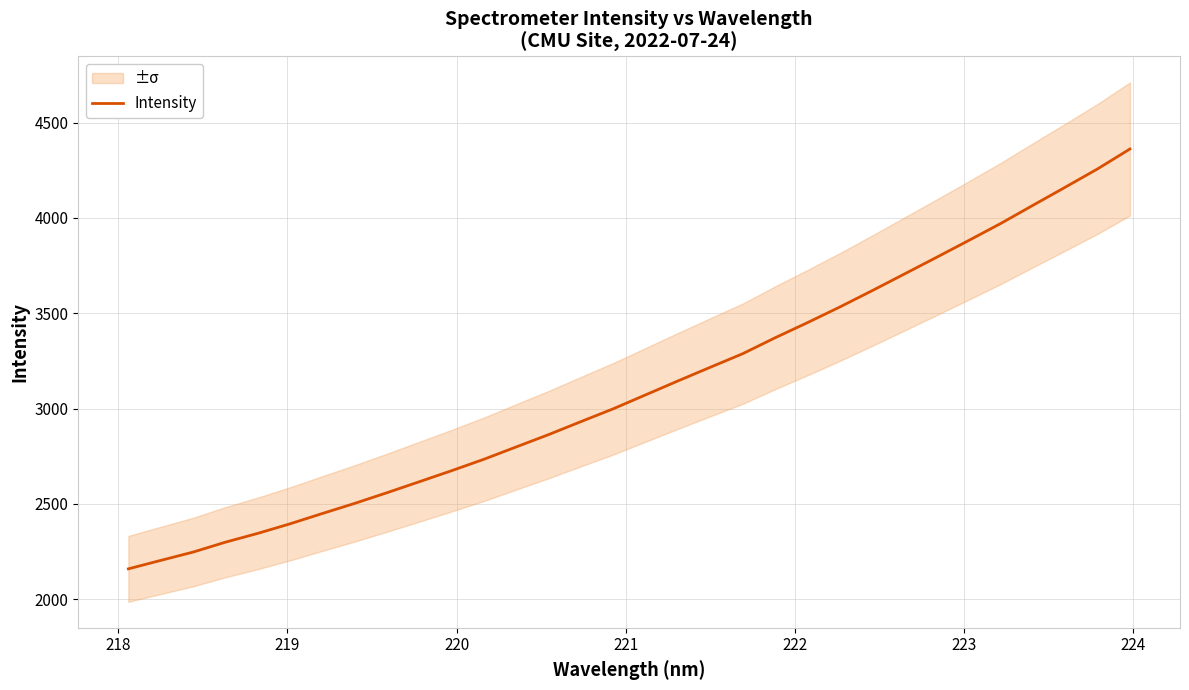

How many categories are shown in the chart?

32